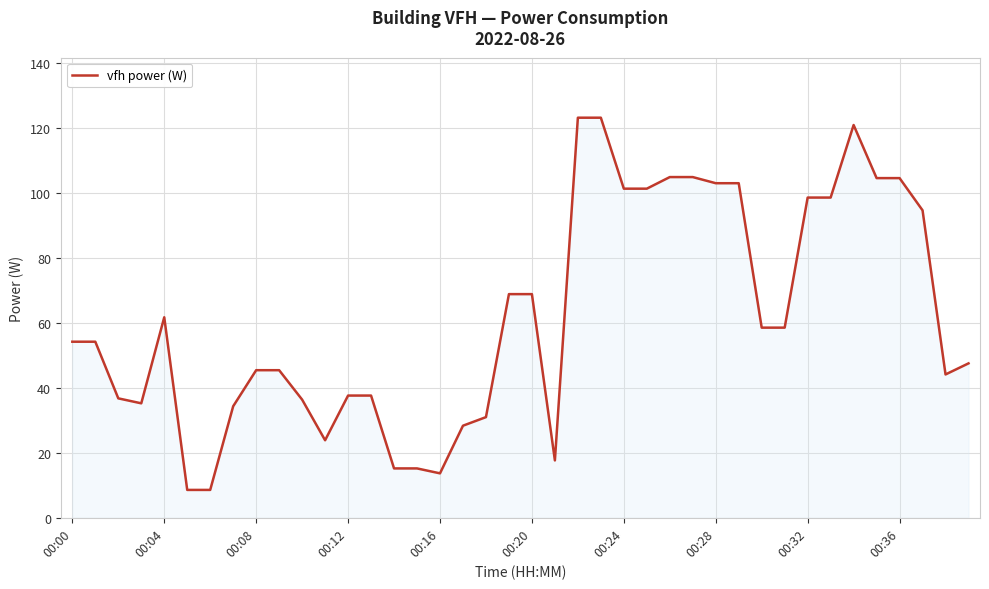

What is the greatest value displayed?

123.2